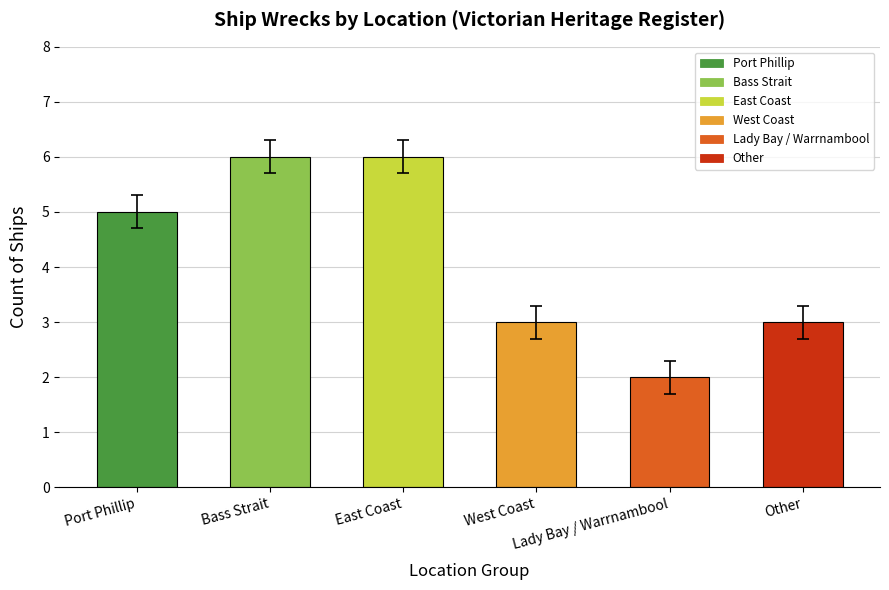

What is the difference between the second highest and minimum values?

4